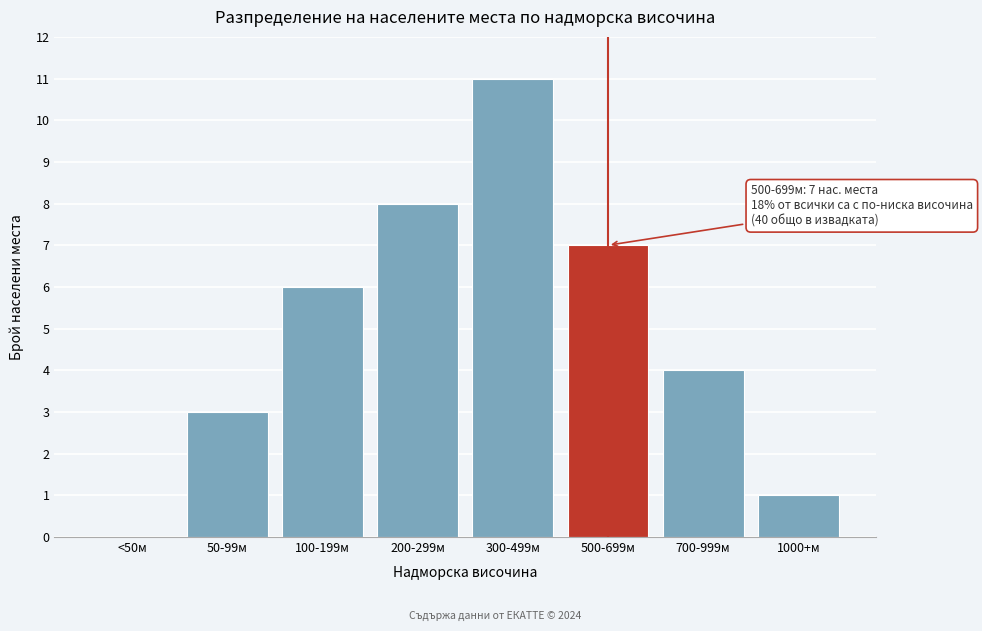

Reading left to right, list all the values displayed in this chart.

<50м=0	50-99м=3	100-199м=6	200-299м=8	300-499м=11	500-699м=7	700-999м=4	1000+м=1